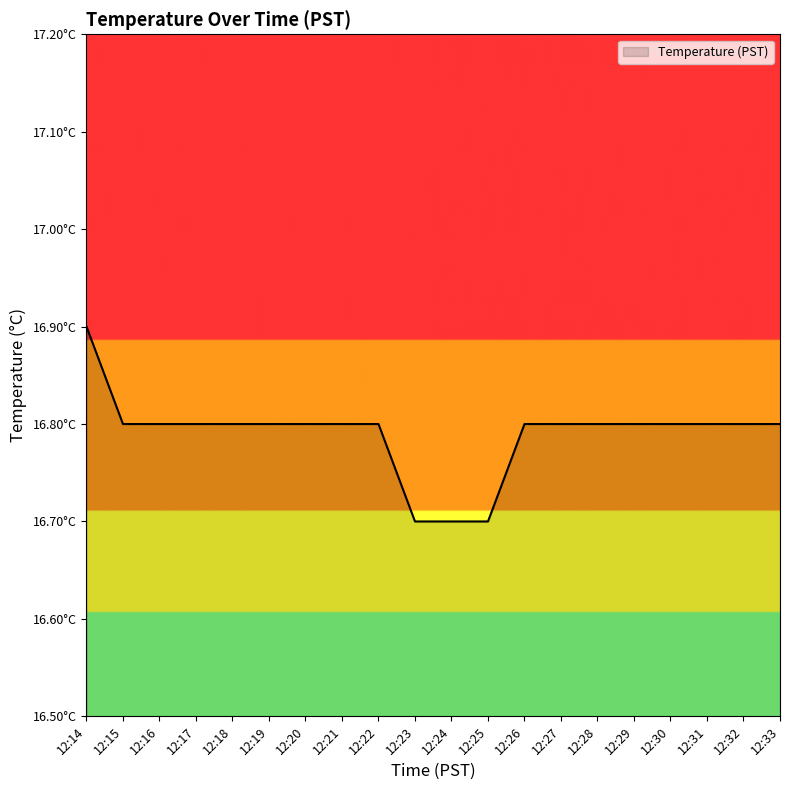

What is the greatest value displayed?

16.9